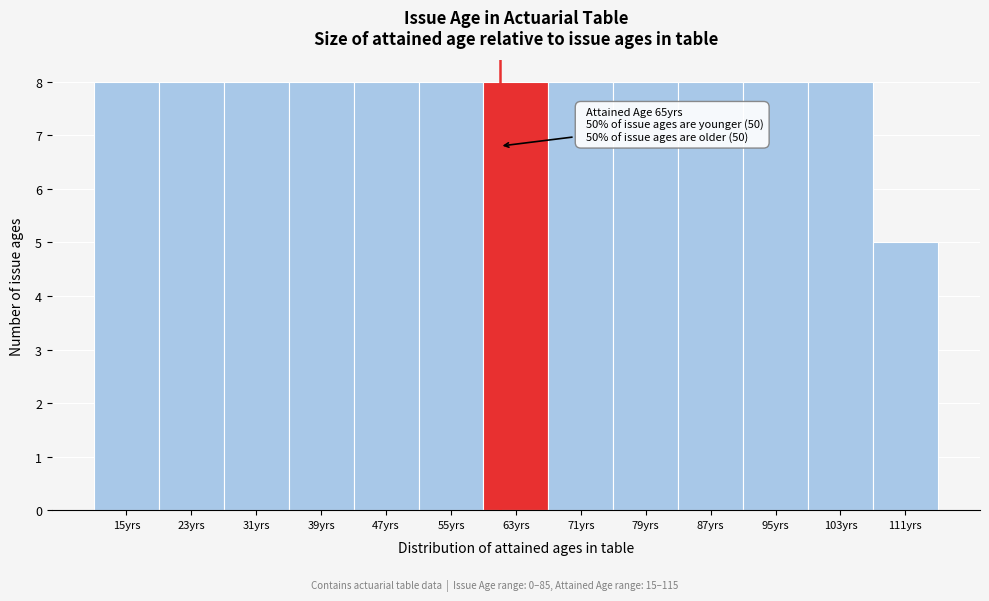

Reading left to right, extract all data points from this chart.

8	8	8	8	8	8	8	8	8	8	8	8	5